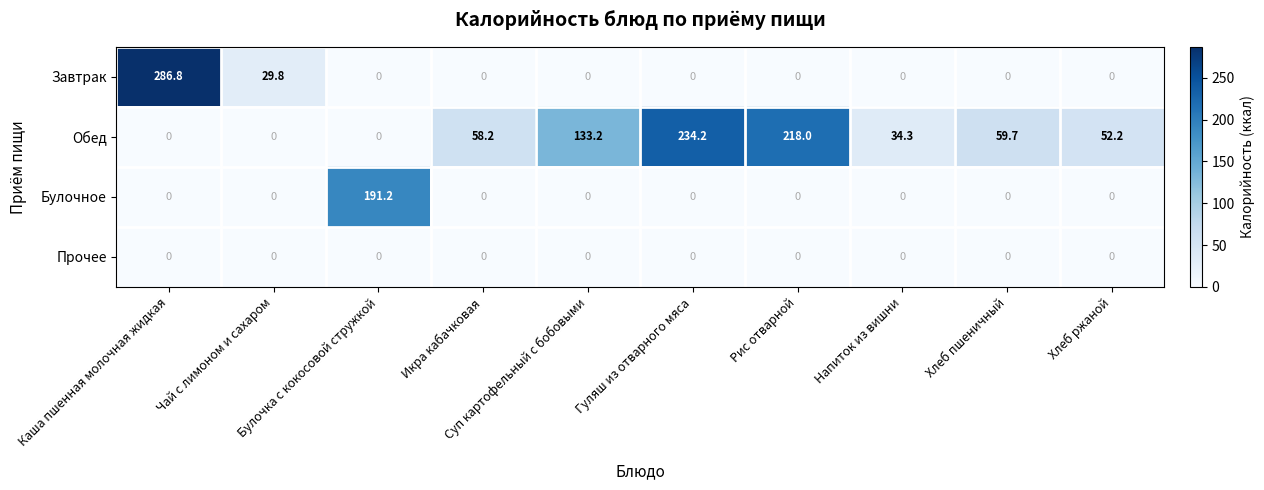

How many distinct data groups are displayed?

4